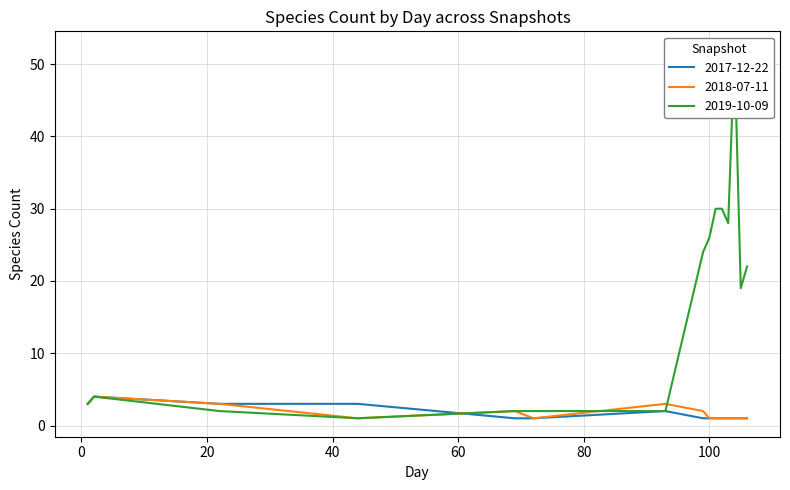

How many 2018-07-11 values are between 1 and 3?

14